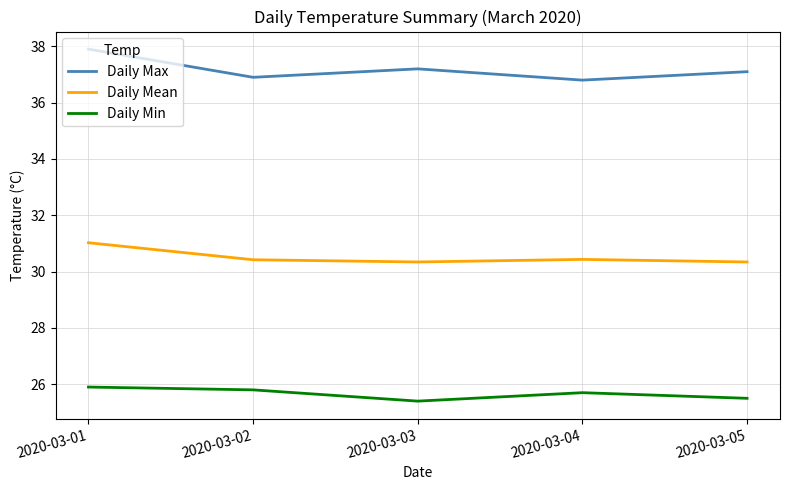

True or false: Daily Mean has a value of 8.7 at 2020-03-04.

False